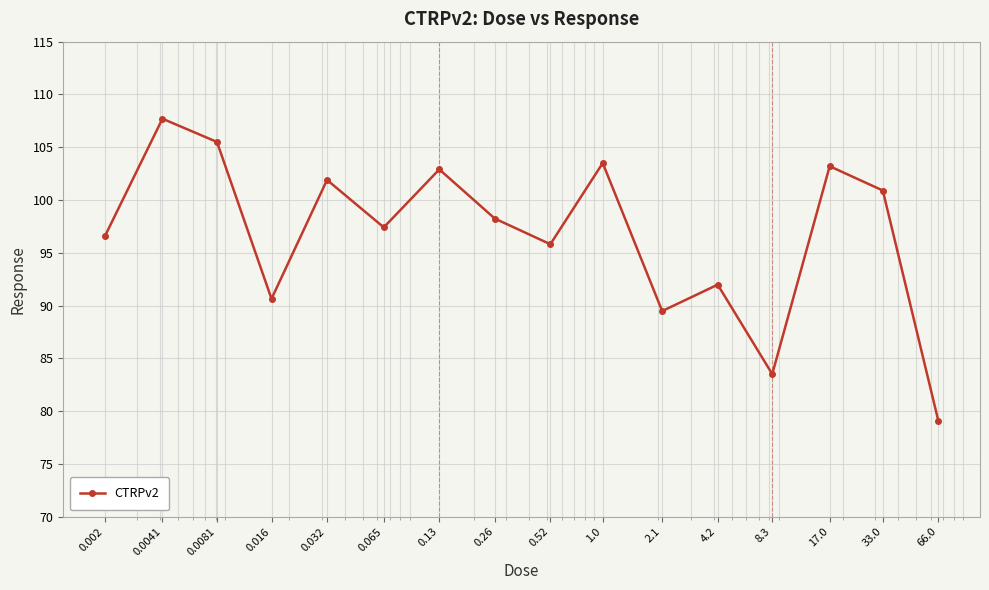

What is the value of the 4th point from the left?

90.6